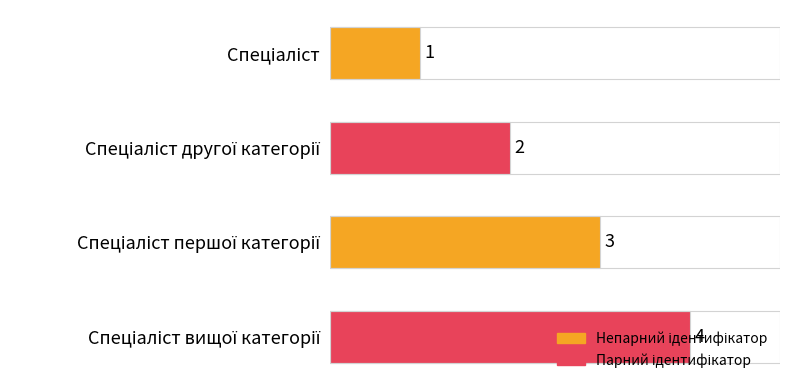

What is the difference between the maximum and minimum values?

3